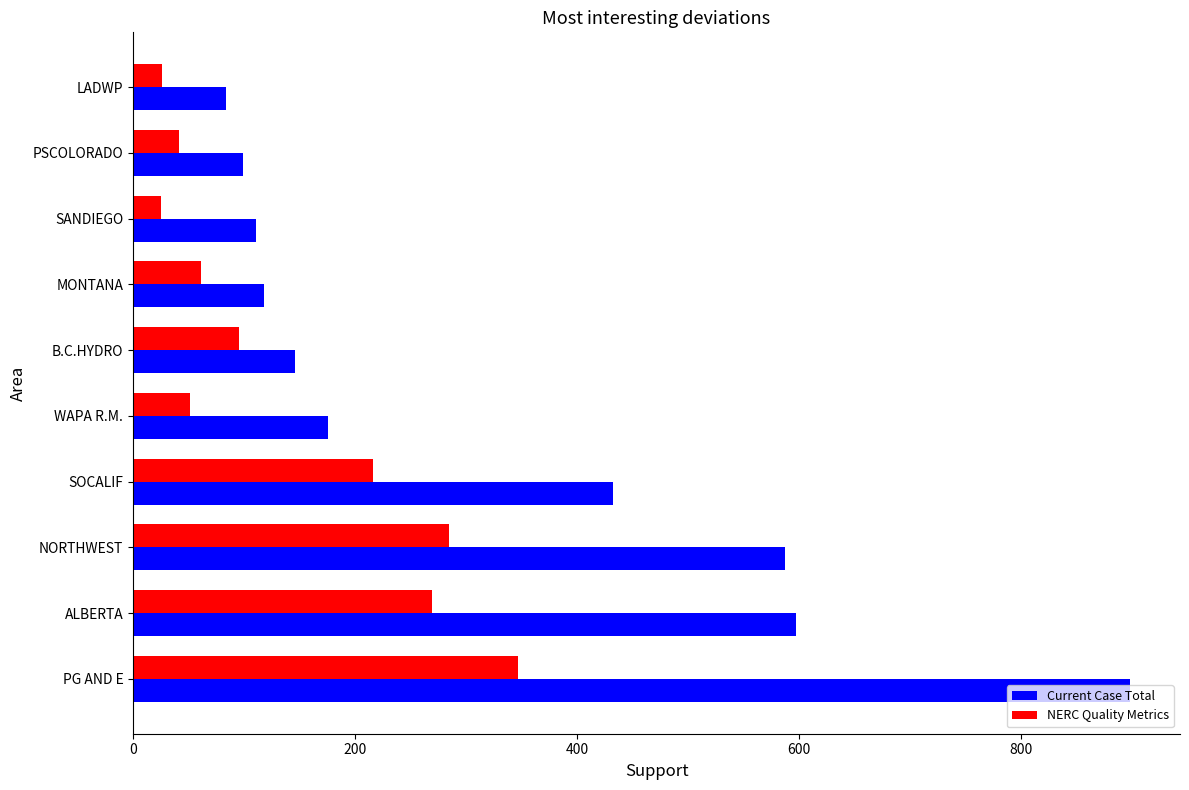

Is it true that Current Case Total equals 80 at MONTANA?

False